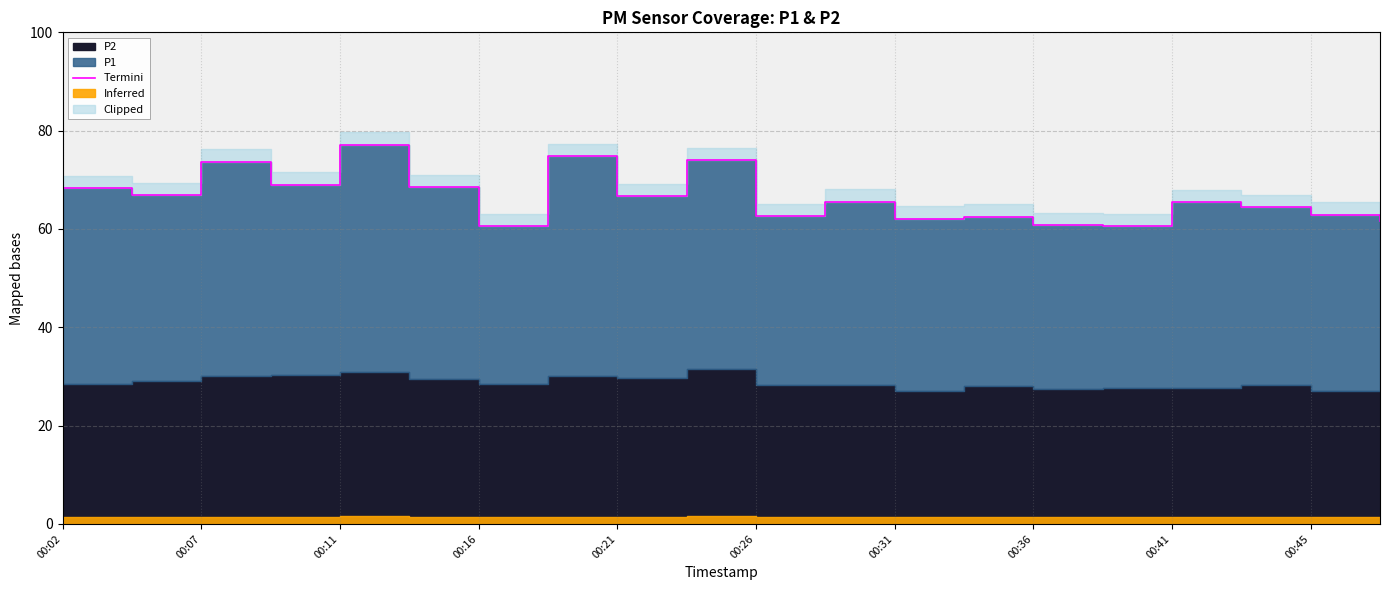

What is the minimum value shown in the chart?

60.5